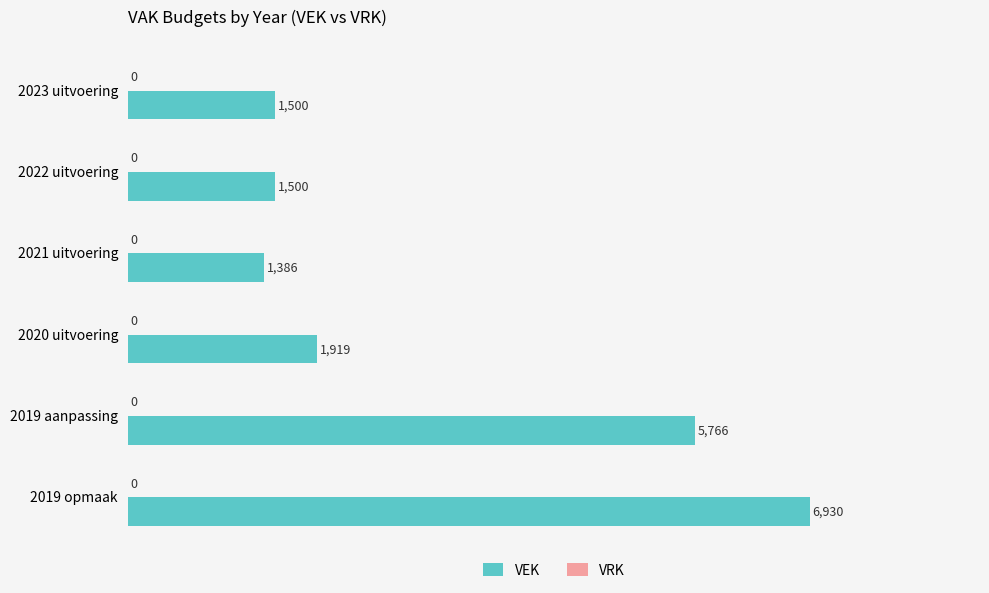

Which category has the highest value across all series?

2019 opmaak